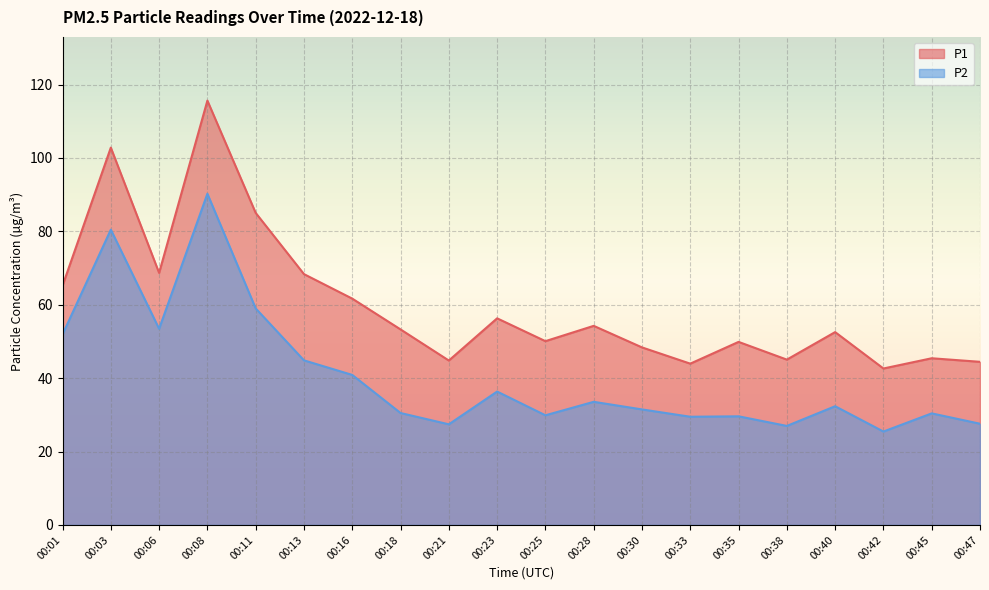

The value of P2 at 00:40 is 32.4. True or false?

True